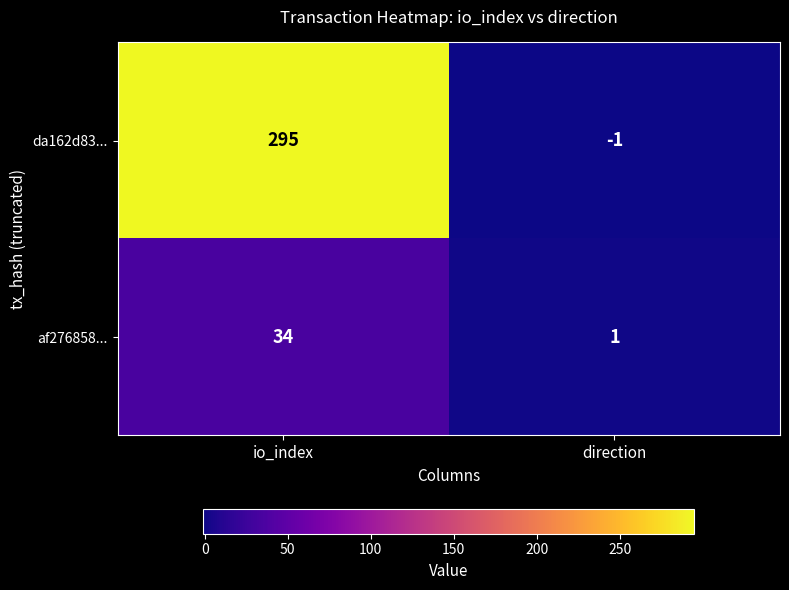

What is the spread (max minus min) of values at io_index?

261